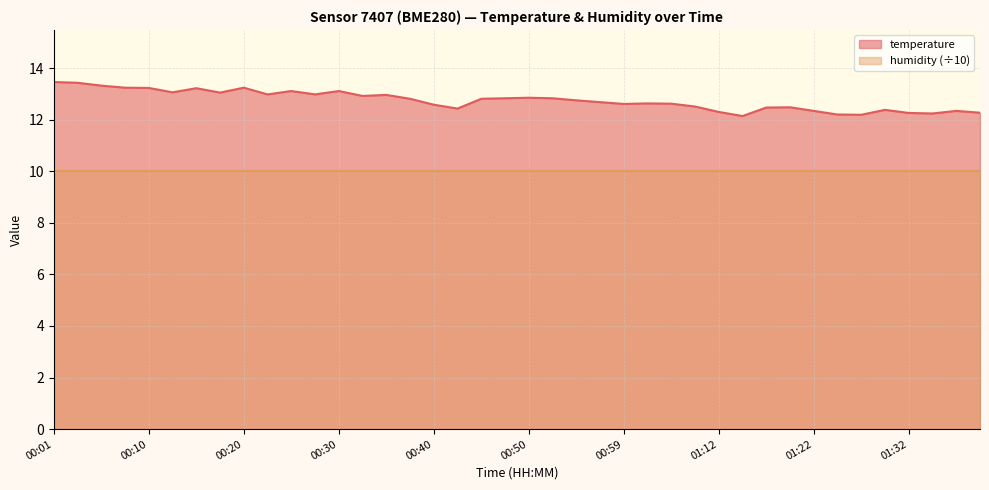

List the labels in order of value, smallest first.

01:15, 01:27, 01:25, 01:35, 01:32, 01:39, 01:12, 01:22, 01:37, 01:30, 00:42, 01:17, 01:20, 01:10, 00:40, 00:59, 01:07, 01:02, 00:57, 00:54, 00:37, 00:45, 00:47, 00:52, 00:50, 00:32, 00:35, 00:23, 00:27, 00:18, 00:13, 00:25, 00:30, 00:15, 00:10, 00:08, 00:20, 00:06, 00:03, 00:01